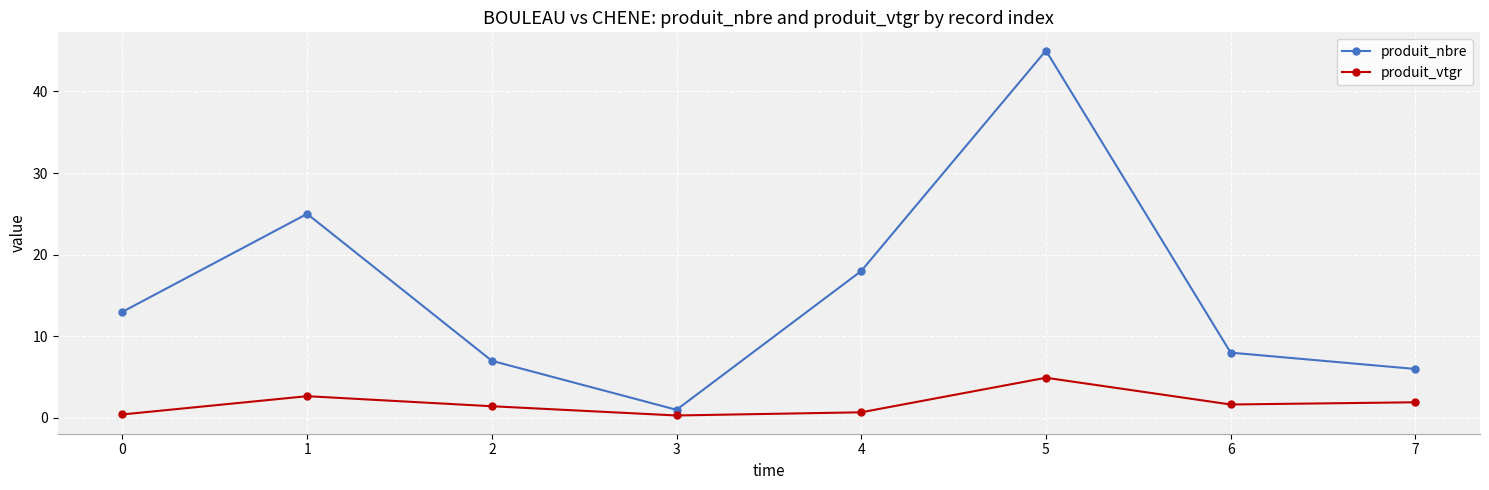

What is the value of the produit_nbre point at the 6th from the left?

45.0